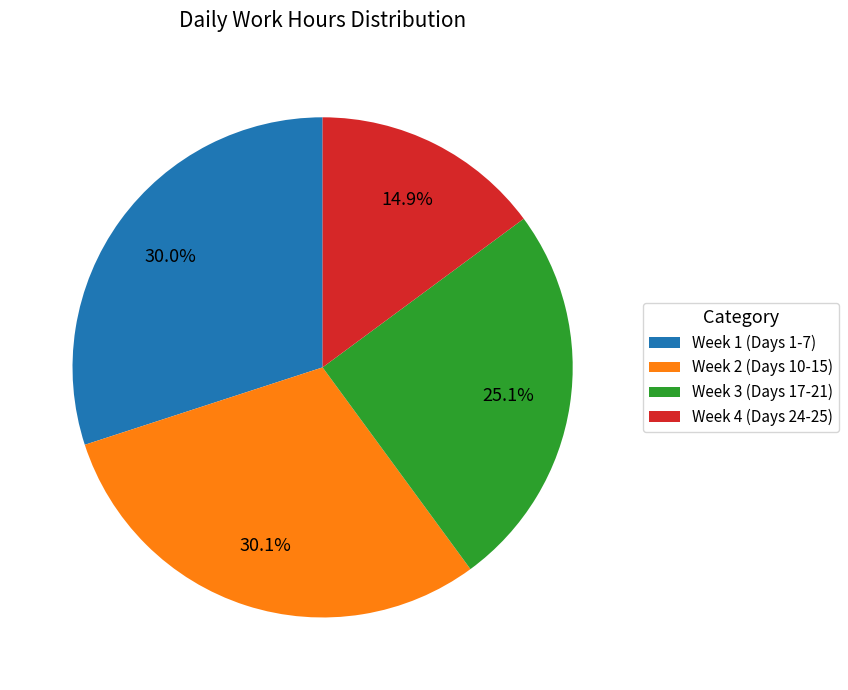

Between Week 3 (Days 17-21) and Week 4 (Days 24-25), which is larger?

Week 3 (Days 17-21)